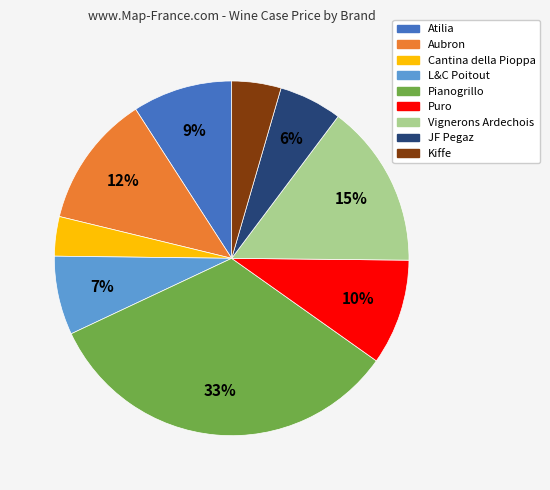

Which category has the biggest portion of the pie?

Pianogrillo